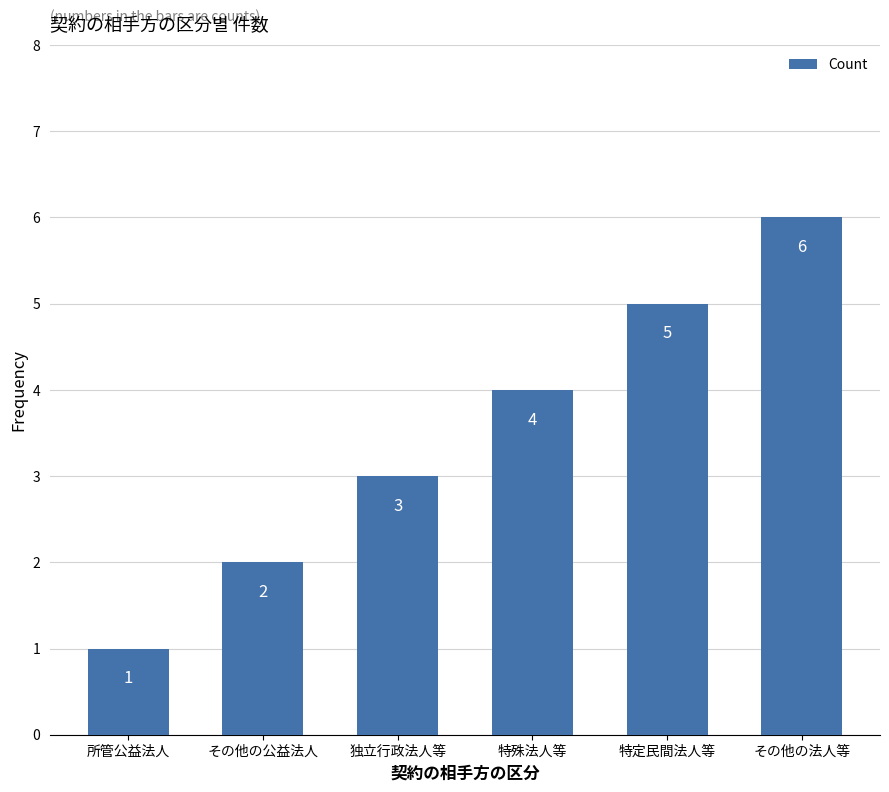

Count the number of data series in this chart.

1